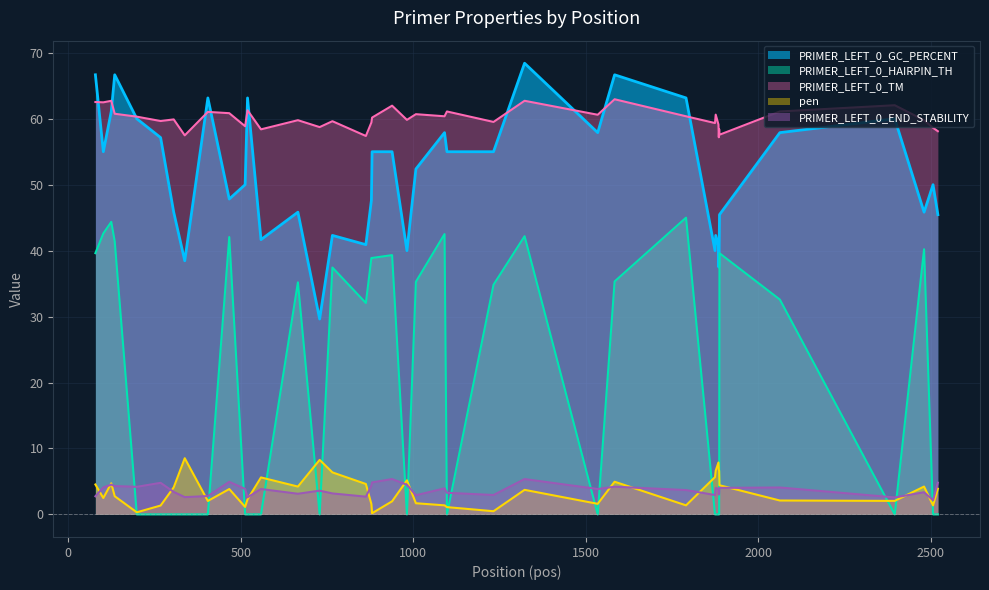

Which series has the largest total across all categories?

PRIMER_LEFT_0_TM